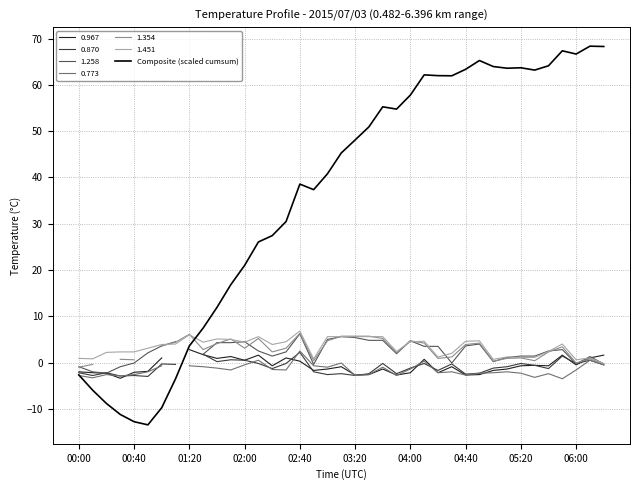

The Composite (scaled cumsum) series shows 68.1 at 02:40. True or false?

False